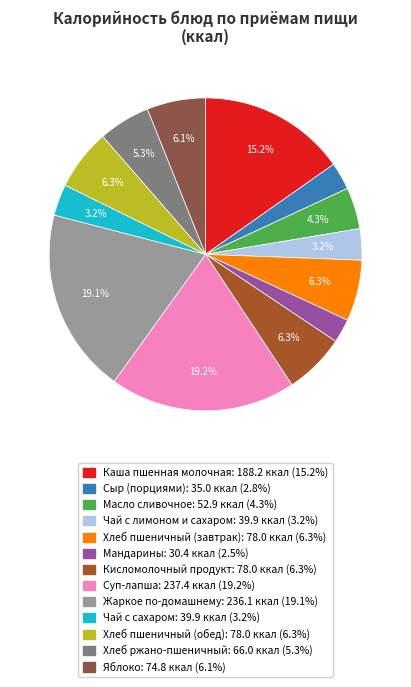

Approximately how many times larger is the value at Мандарины compared to Яблоко?

0.4